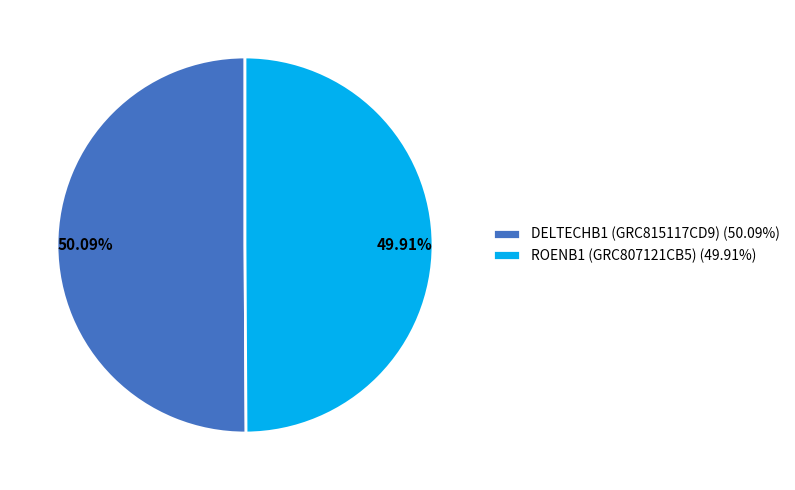

Is there any slice that represents more than half of the pie?

Yes